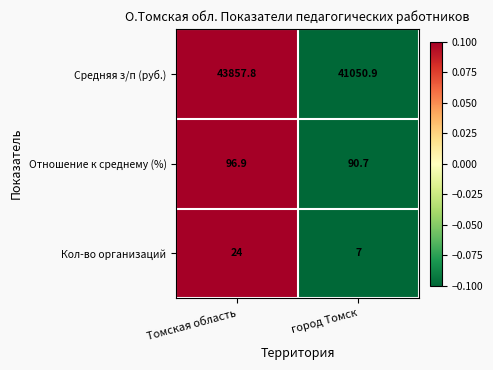

Reading left to right, list all the values displayed in this chart.

Средняя з/п (руб.): 43857.8	41050.9
Отношение к среднему (%): 96.9	90.7
Кол-во организаций: 24.0	7.0